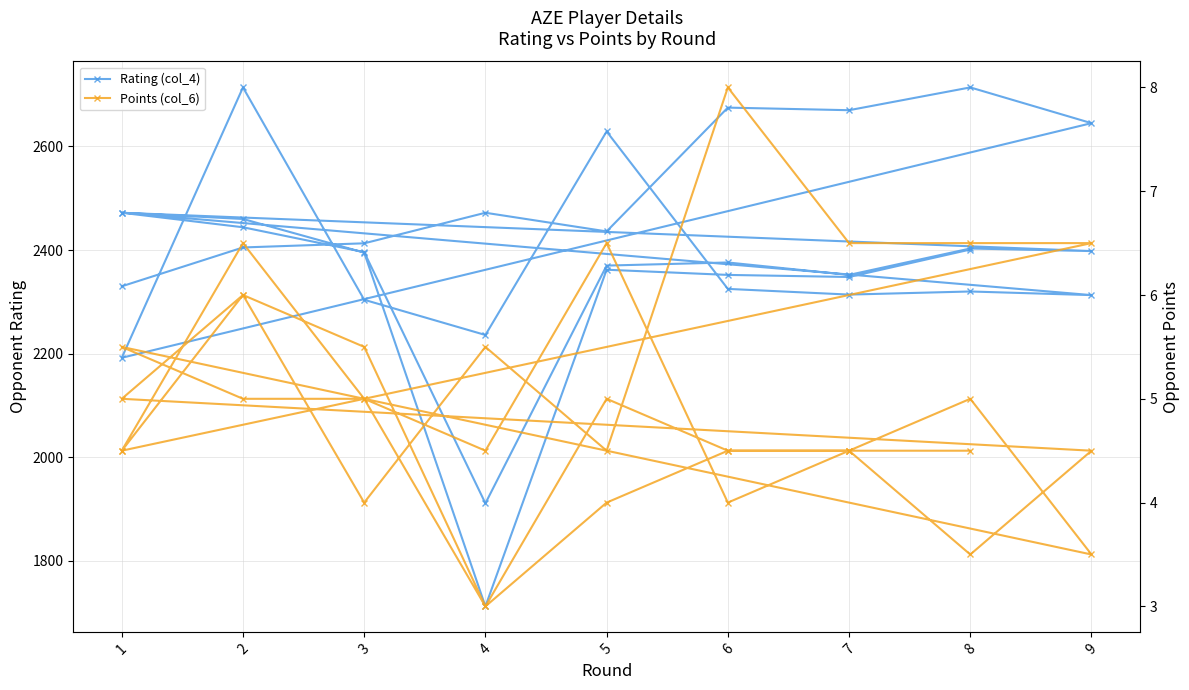

Is it true that Rating (col_4) equals 4244.0 at 4?

False